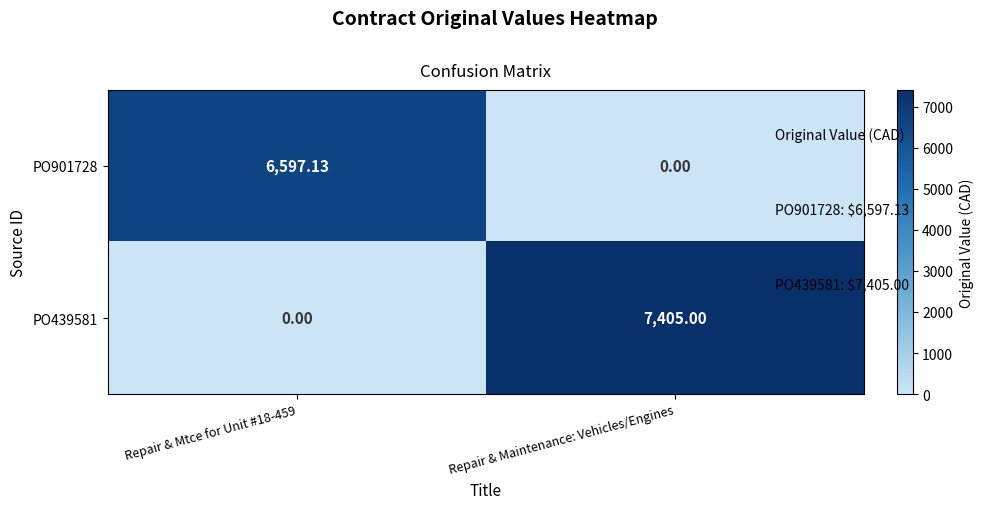

Is the value of PO439581 at Repair & Maintenance: Vehicles/Engines greater than the value of PO901728 at Repair & Mtce for Unit #18-459?

Yes